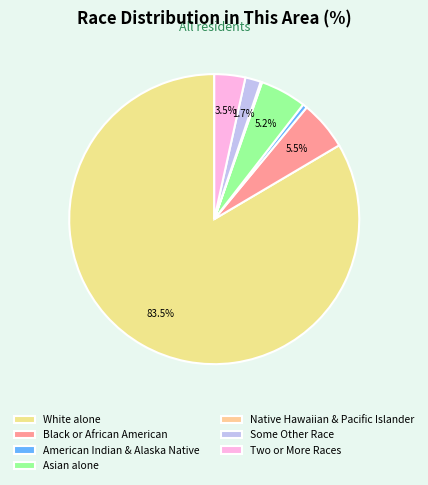

Which category has the smallest portion of the pie?

Native Hawaiian & Pacific Islander